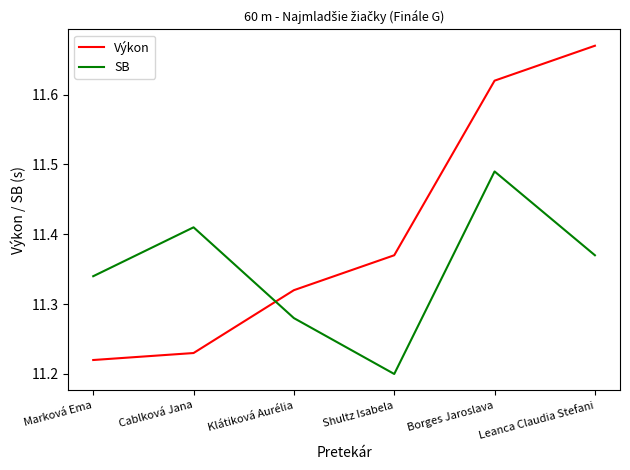

What is the difference between the maximum and second lowest values in the Výkon series?

0.4